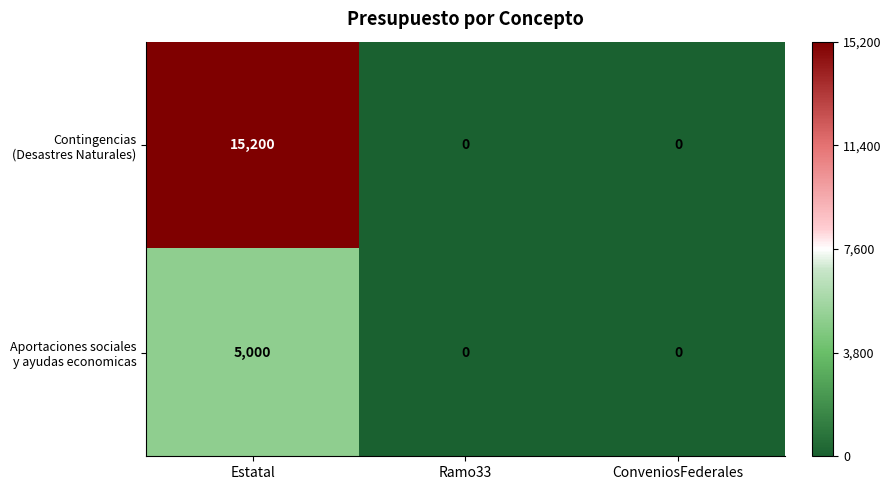

What is the greatest value displayed?

15200